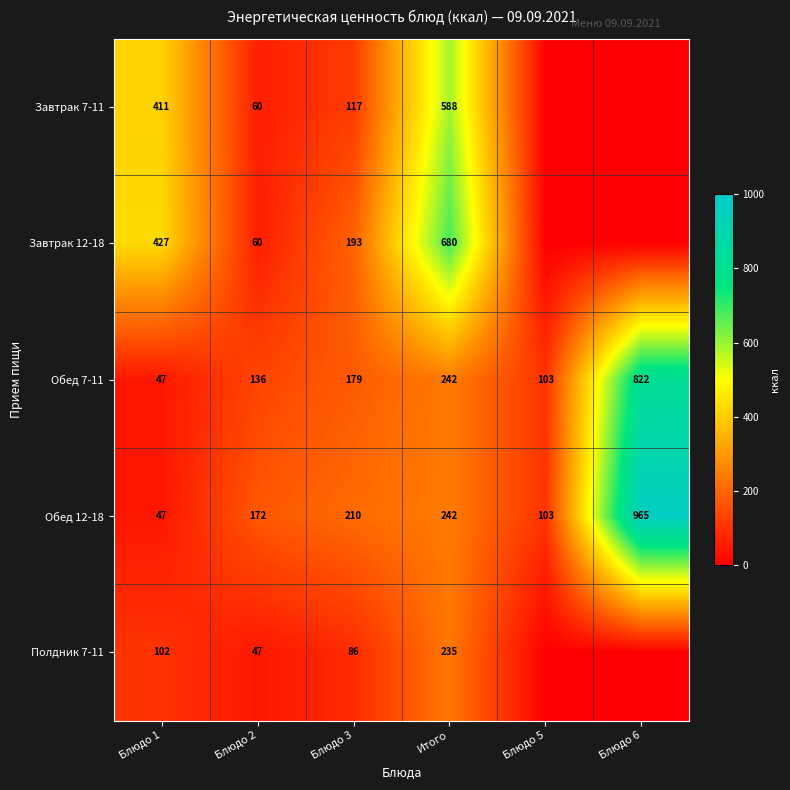

What is the difference between the second highest and minimum values in the Обед 7-11 series?

195